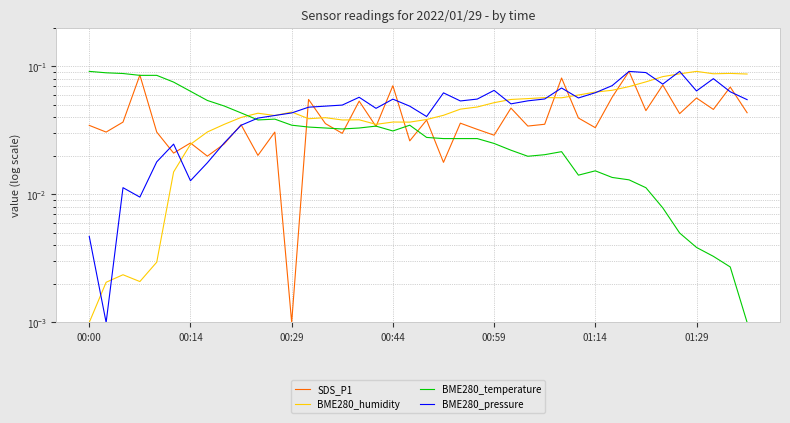

Reading left to right, transcribe all the data shown in this chart.

SDS_P1: 0.0	0.0	0.0	0.1	0.0	0.0	0.0	0.0	0.0	0.0	0.0	0.0	0.0	0.1	0.0	0.0	0.1	0.0	0.1	0.0	0.0	0.0	0.0	0.0	0.0	0.0	0.0	0.0	0.1	0.0	0.0	0.1	0.1	0.0	0.1	0.0	0.1	0.0	0.1	0.0
BME280_humidity: 0.0	0.0	0.0	0.0	0.0	0.0	0.0	0.0	0.0	0.0	0.0	0.0	0.0	0.0	0.0	0.0	0.0	0.0	0.0	0.0	0.0	0.0	0.0	0.0	0.1	0.1	0.1	0.1	0.1	0.1	0.1	0.1	0.1	0.1	0.1	0.1	0.1	0.1	0.1	0.1
BME280_temperature: 0.1	0.1	0.1	0.1	0.1	0.1	0.1	0.1	0.0	0.0	0.0	0.0	0.0	0.0	0.0	0.0	0.0	0.0	0.0	0.0	0.0	0.0	0.0	0.0	0.0	0.0	0.0	0.0	0.0	0.0	0.0	0.0	0.0	0.0	0.0	0.0	0.0	0.0	0.0	0.0
BME280_pressure: 0.0	0.0	0.0	0.0	0.0	0.0	0.0	0.0	0.0	0.0	0.0	0.0	0.0	0.0	0.0	0.0	0.1	0.0	0.1	0.0	0.0	0.1	0.1	0.1	0.1	0.1	0.1	0.1	0.1	0.1	0.1	0.1	0.1	0.1	0.1	0.1	0.1	0.1	0.1	0.1